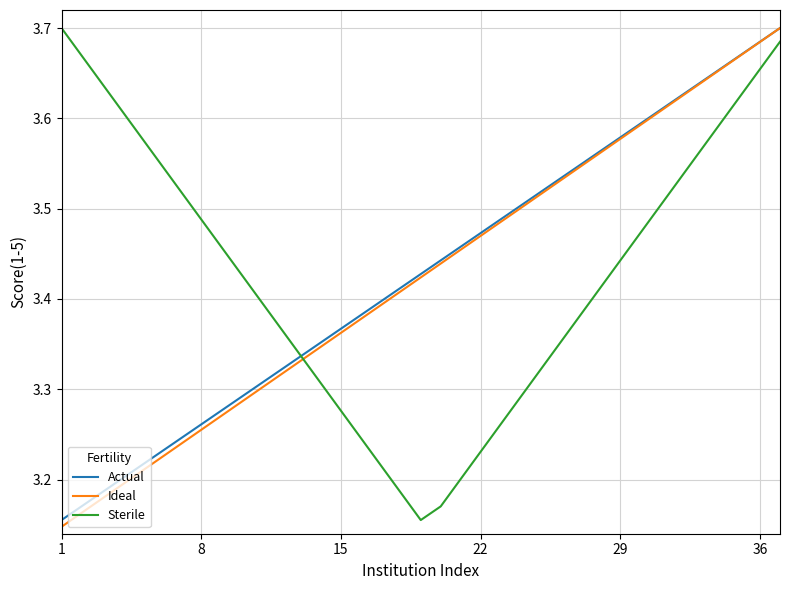

What is the maximum value shown in the chart?

3.7